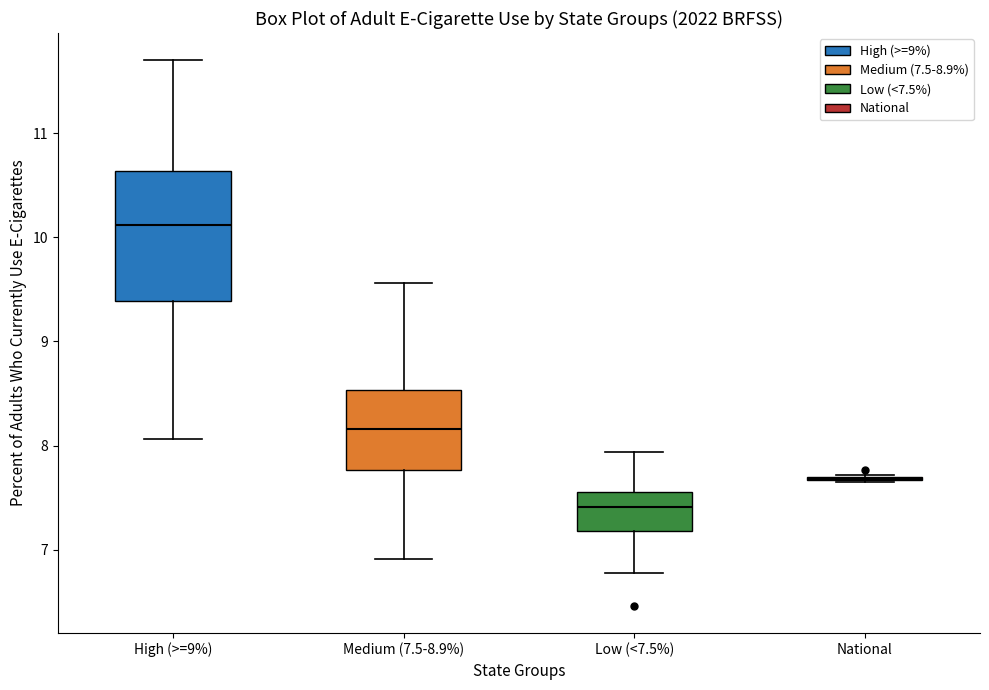

Comparing the boxes themselves (not the whiskers), which one is the tallest?

High (>=9%)